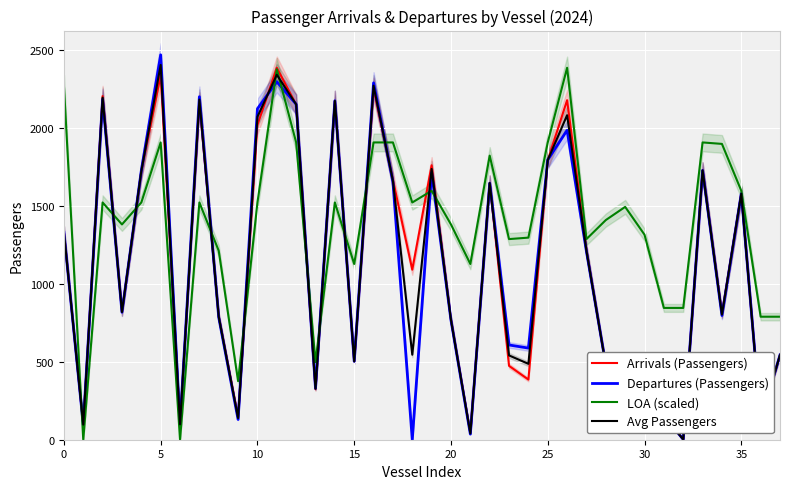

What is the sum of all Departures (Passengers) values?

41912.0